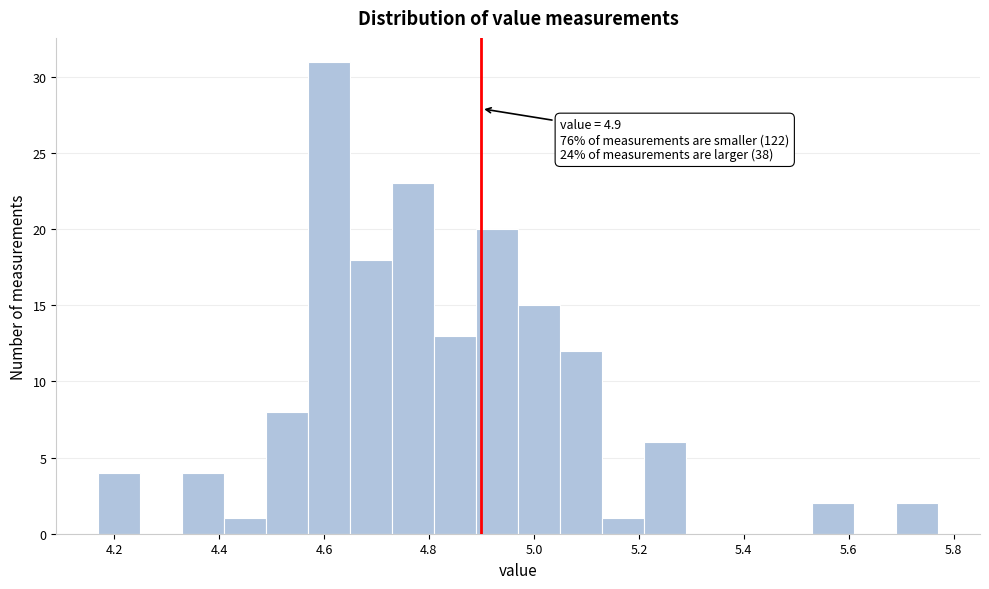

Over which range of the x-axis is the bar tallest?

4.57 to 4.65